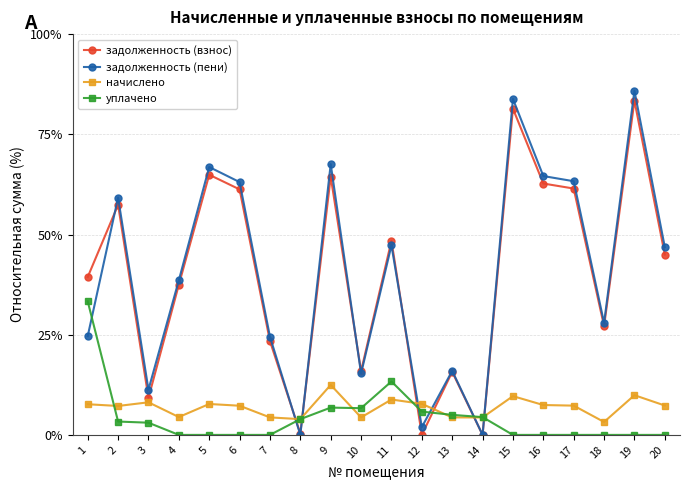

True or false: задолженность (пени) has more than 2 interior local peaks.

True